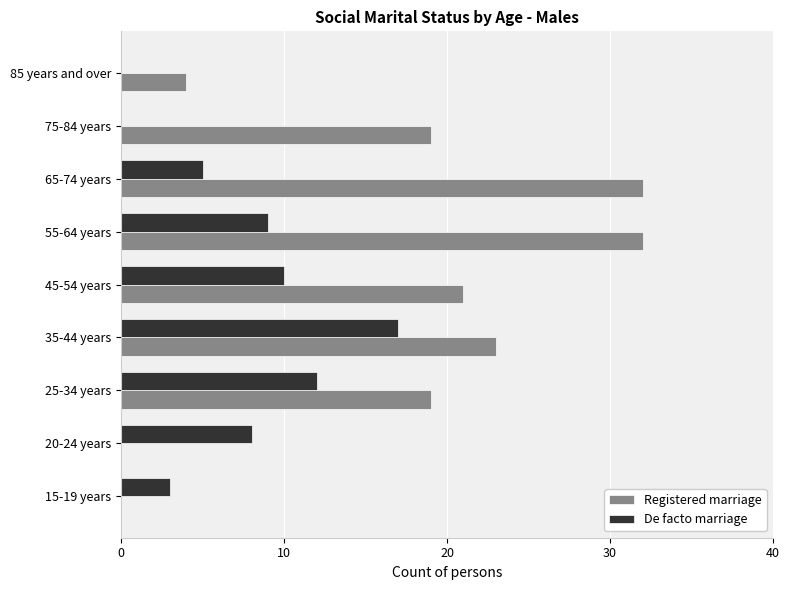

Which category has the highest value in the De facto marriage series?

35-44 years